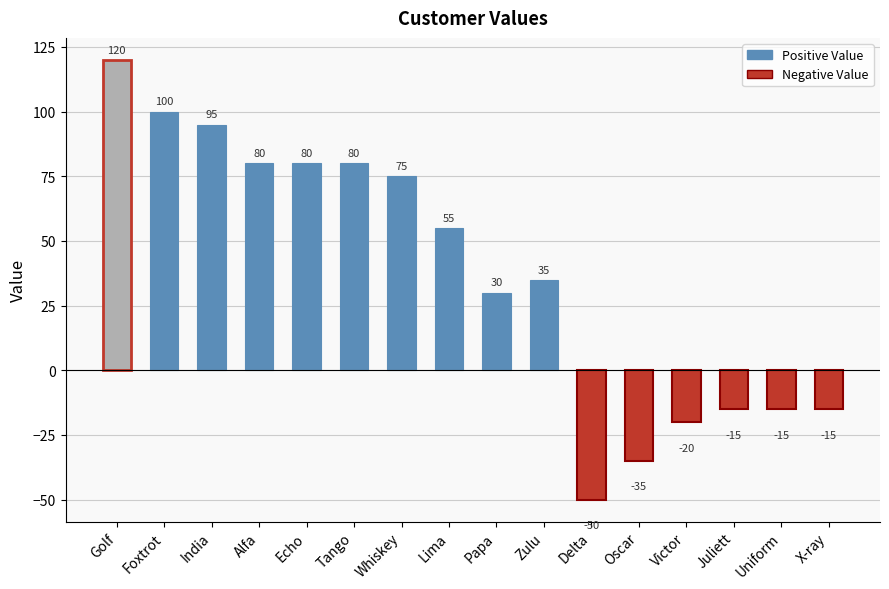

Are the bars horizontal?

No